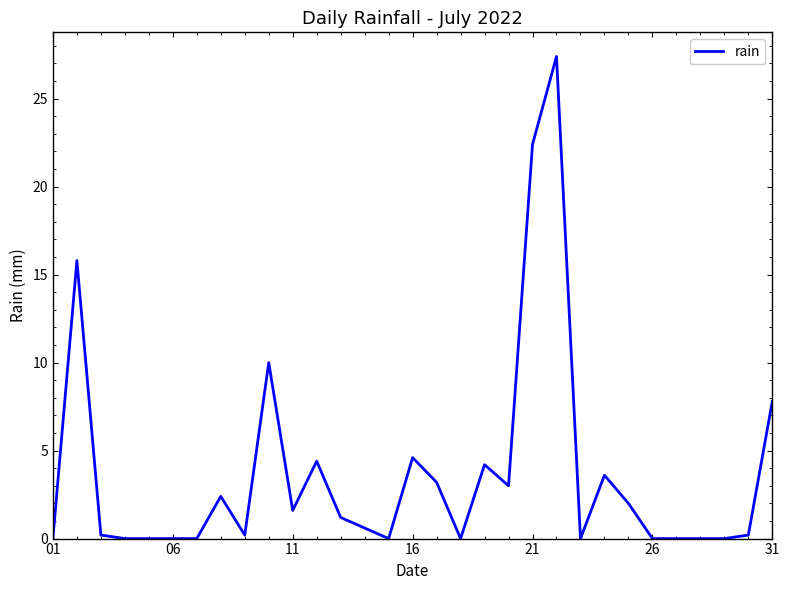

What is the greatest value displayed?

27.4